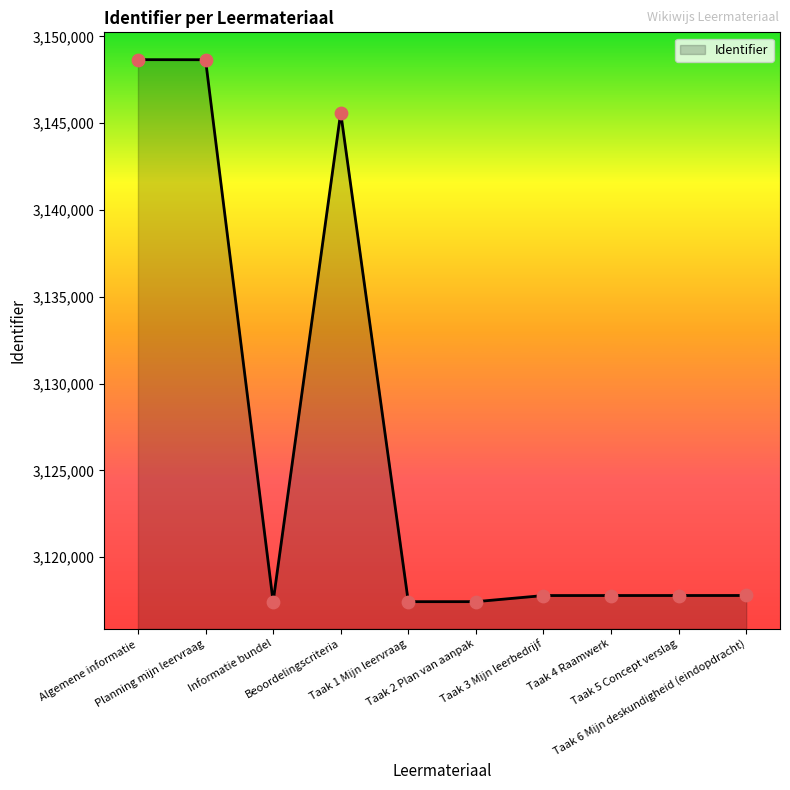

Approximately how many times larger is the value at Beoordelingscriteria compared to Taak 5 Concept verslag?

1.0